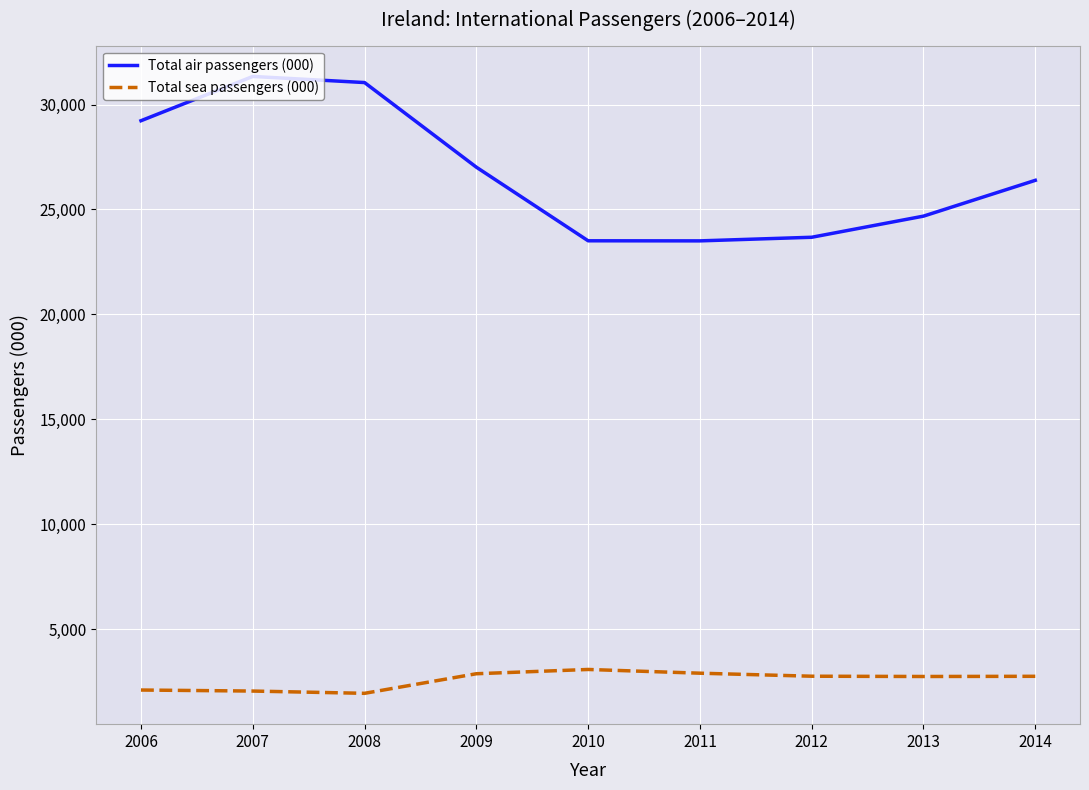

What is the greatest value displayed?

31337.4